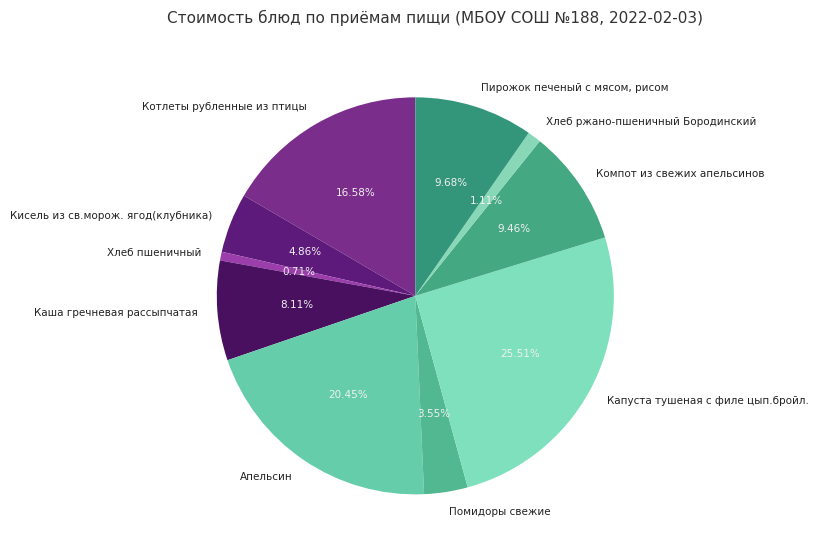

How many segments does this pie chart have?

10